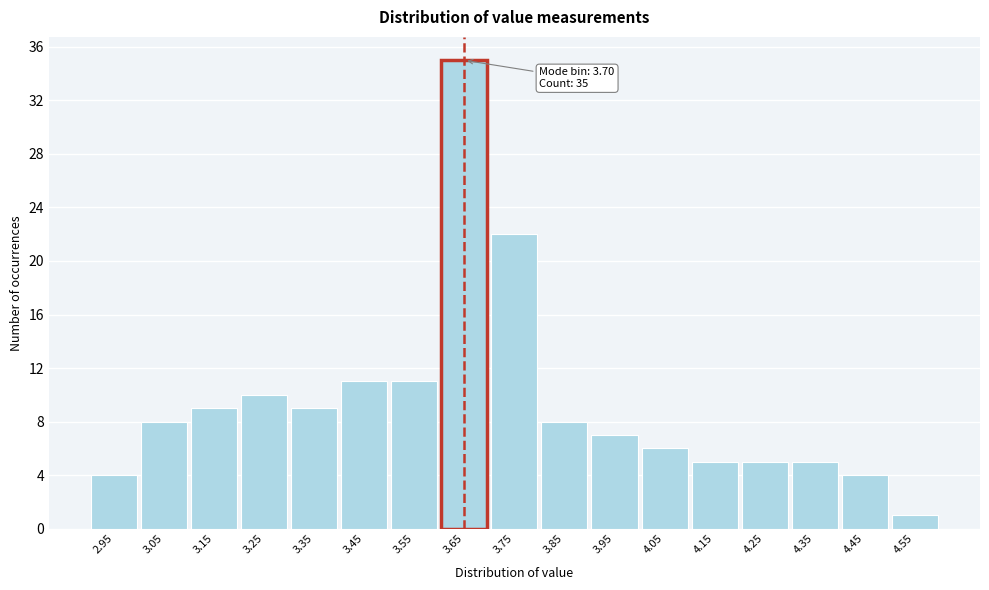

Reading right to left, what are all the values shown in this chart?

4.55=1	4.45=4	4.35=5	4.25=5	4.15=5	4.05=6	3.95=7	3.85=8	3.75=22	3.65=35	3.55=11	3.45=11	3.35=9	3.25=10	3.15=9	3.05=8	2.95=4